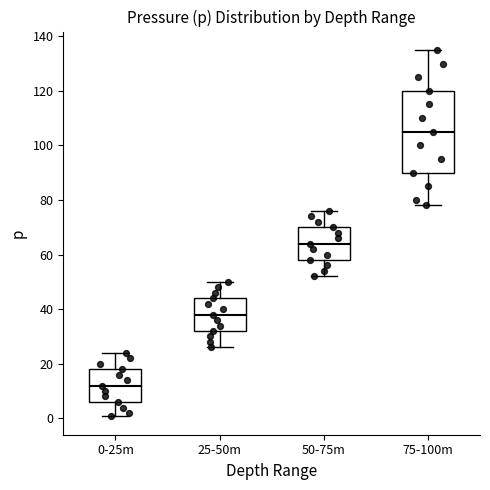

Where is the lower edge of the box for 50-75m on the y-axis? The values are not printed on the chart, so give them approximately, as read against the axis.

58